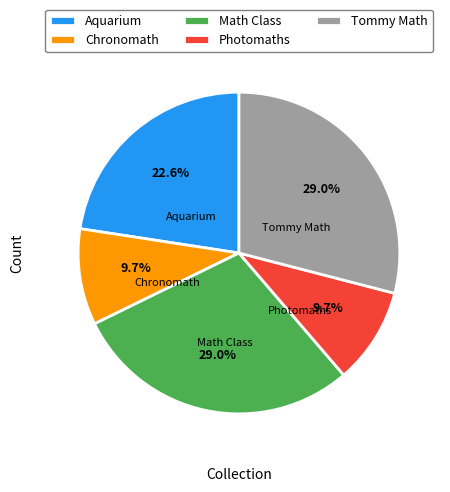

Is the sum of Chronomath and Aquarium greater than half?

No